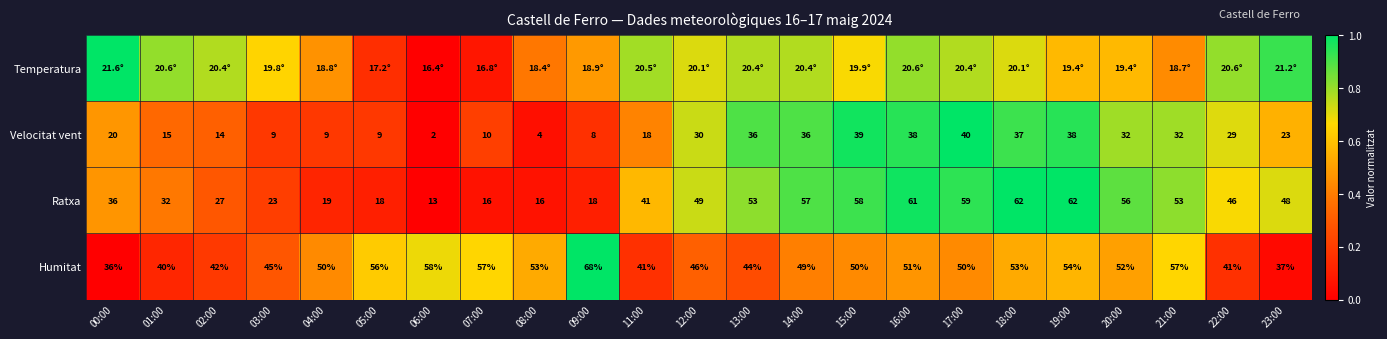

Is the value of Velocitat vent at 06:00 greater than the value of Humitat at 08:00?

No